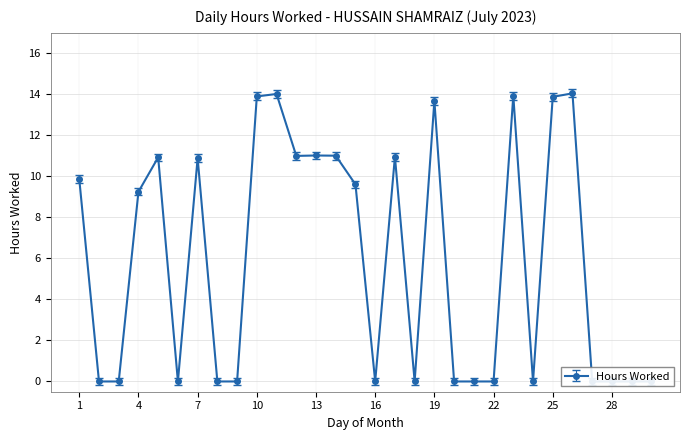

How many lines are shown in the chart?

1